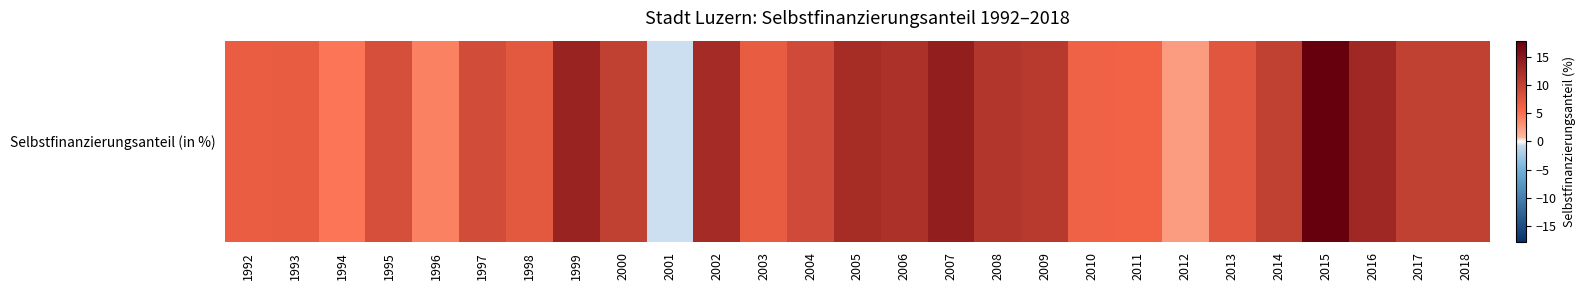

Reading left to right, transcribe all the data shown in this chart.

6.7	6.9	4.7	8.4	4.0	8.8	7.3	13.6	10.3	-0.6	12.6	6.9	9.0	12.4	11.8	14.2	11.4	11.0	6.3	6.0	2.5	7.5	10.2	17.8	13.0	10.2	10.2